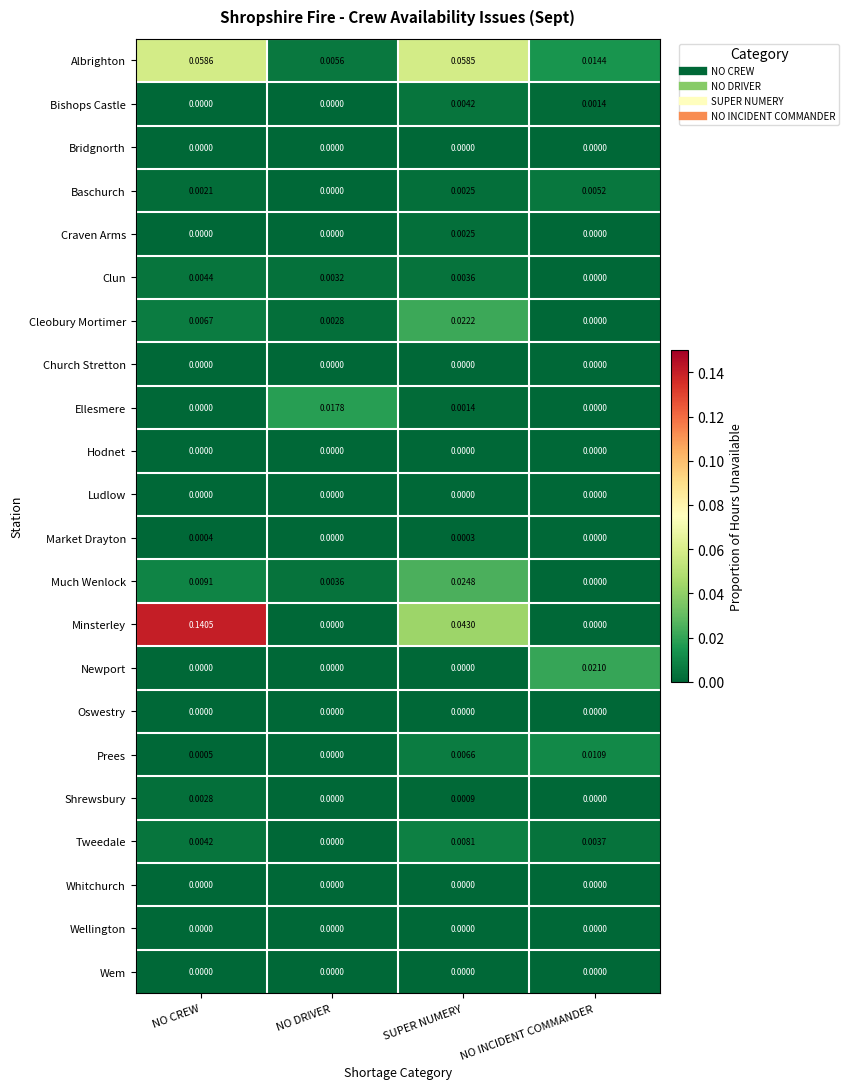

Rank the categories by Tweedale value from highest to lowest.

SUPER NUMERY, NO CREW, NO INCIDENT COMMANDER, NO DRIVER